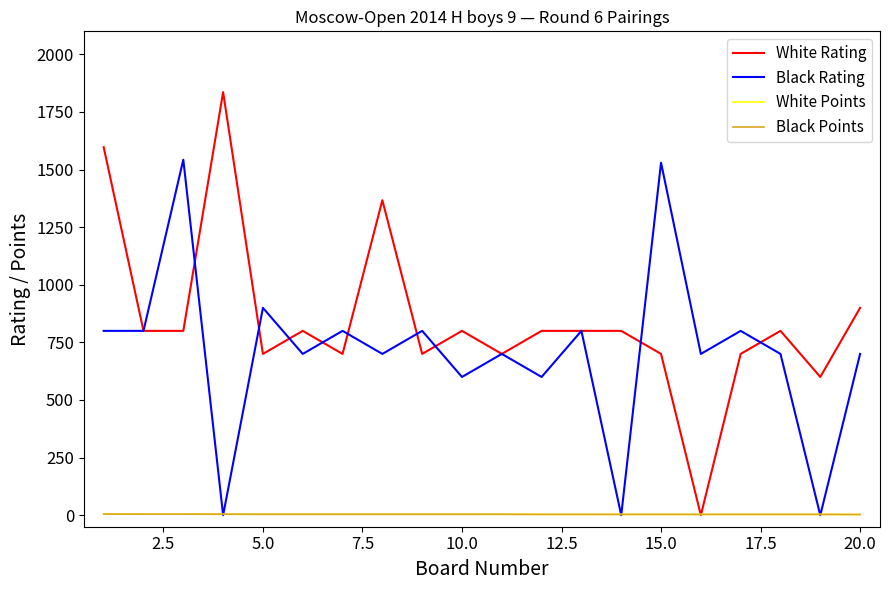

Which series has the largest total across all categories?

White Rating